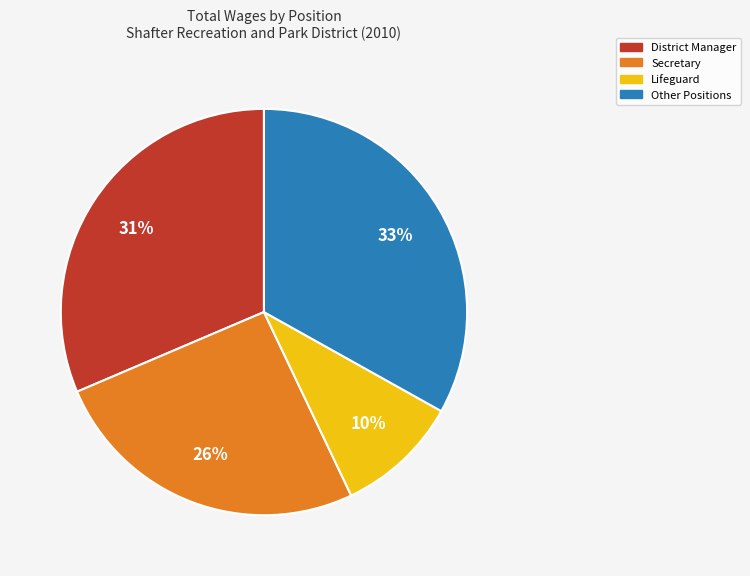

Is there any slice that represents more than half of the pie?

No